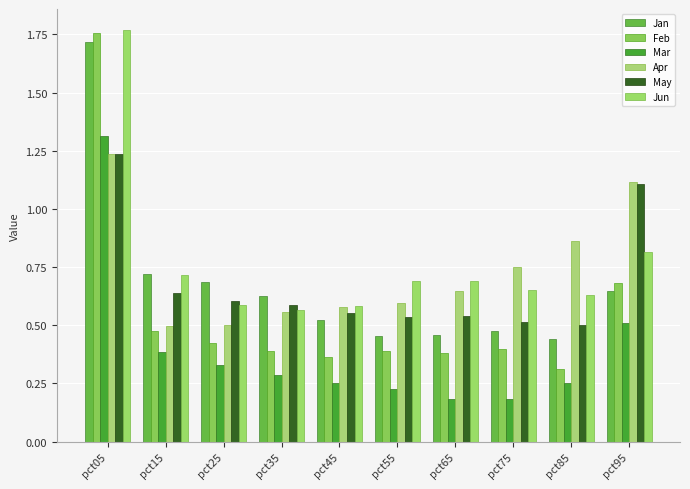

Are the bars horizontal?

No